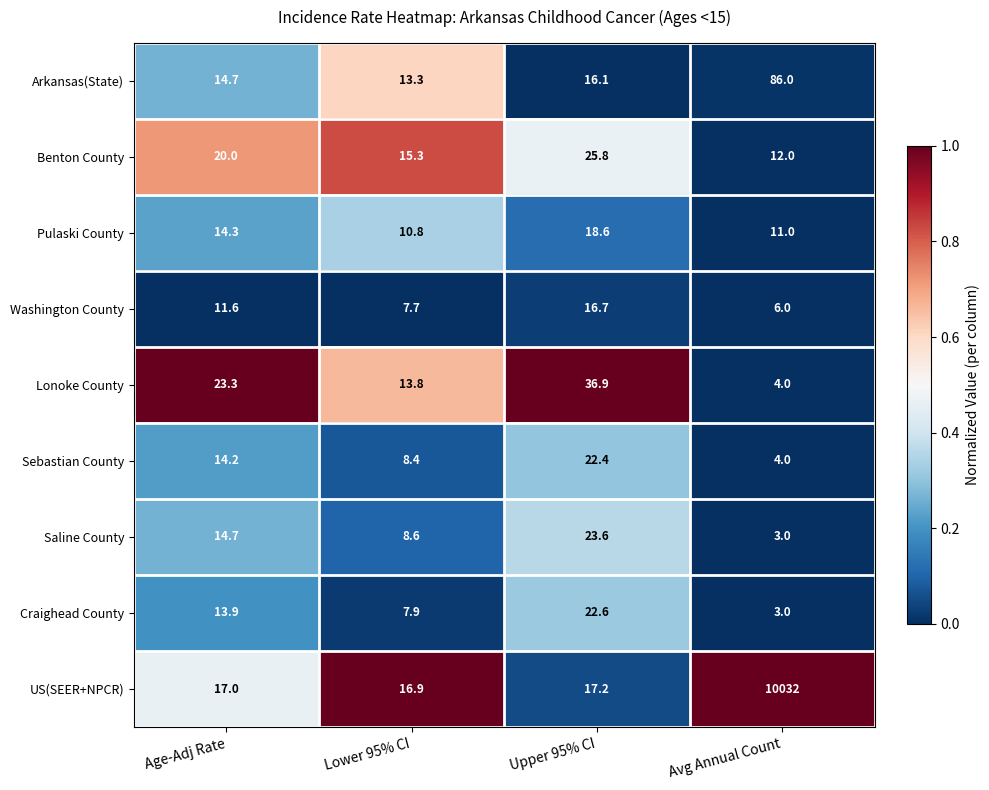

Which series has the widest spread of values?

US(SEER+NPCR)